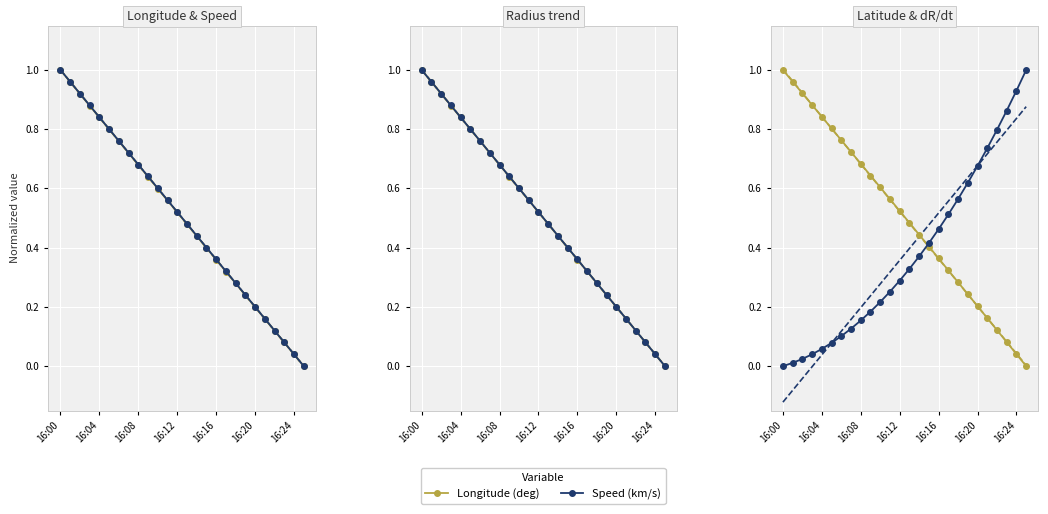

Reading left to right, what are all the values shown in this chart?

Longitude (deg): 1.0	1.0	0.9	0.9	0.8	0.8	0.8	0.7	0.7	0.6	0.6	0.6	0.5	0.5	0.4	0.4	0.4	0.3	0.3	0.2	0.2	0.2	0.1	0.1	0.0	0.0
Speed (km/s): 1.0	1.0	0.9	0.9	0.8	0.8	0.8	0.7	0.7	0.6	0.6	0.6	0.5	0.5	0.4	0.4	0.4	0.3	0.3	0.2	0.2	0.2	0.1	0.1	0.0	0.0
Radius (1000 km): 1.0	1.0	0.9	0.9	0.8	0.8	0.8	0.7	0.7	0.6	0.6	0.6	0.5	0.5	0.4	0.4	0.4	0.3	0.3	0.2	0.2	0.2	0.1	0.1	0.0	0.0
Latitude ×1000 (deg): 1.0	1.0	0.9	0.9	0.8	0.8	0.8	0.7	0.7	0.6	0.6	0.6	0.5	0.5	0.4	0.4	0.4	0.3	0.3	0.2	0.2	0.2	0.1	0.1	0.0	0.0
d Radius/dt (km/s): 0.0	0.0	0.0	0.0	0.1	0.1	0.1	0.1	0.2	0.2	0.2	0.3	0.3	0.3	0.4	0.4	0.5	0.5	0.6	0.6	0.7	0.7	0.8	0.9	0.9	1.0